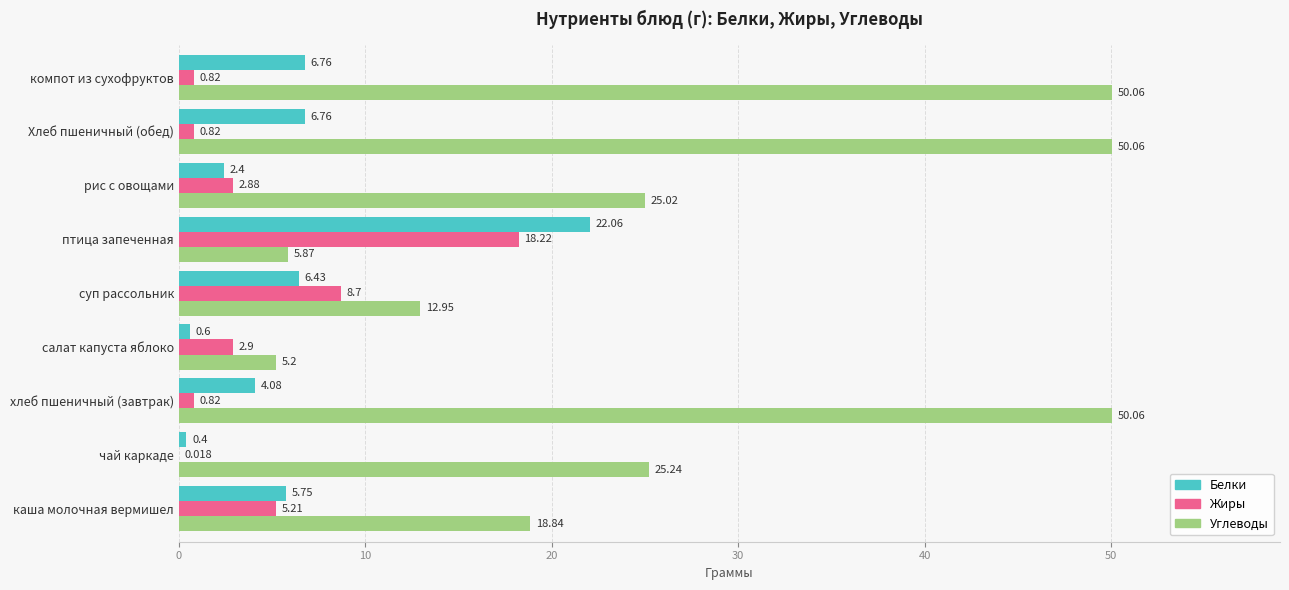

Where is Углеводы nearest to the value 27?

чай каркаде